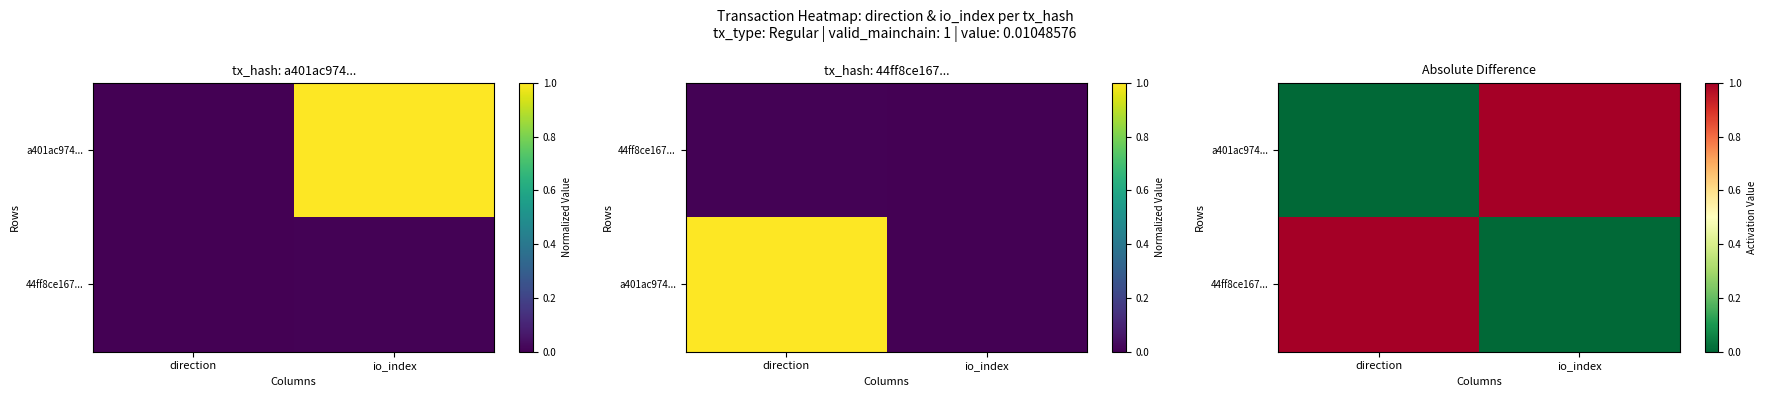

The value of a401ac974... at io_index is 0.5. True or false?

False